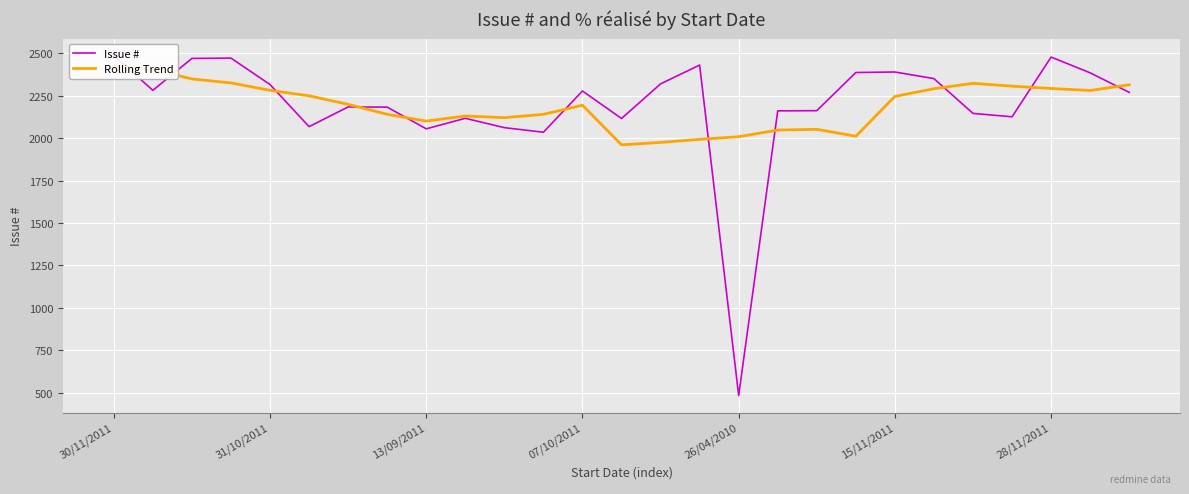

The value of Issue # at 13 is 2116.0. True or false?

True